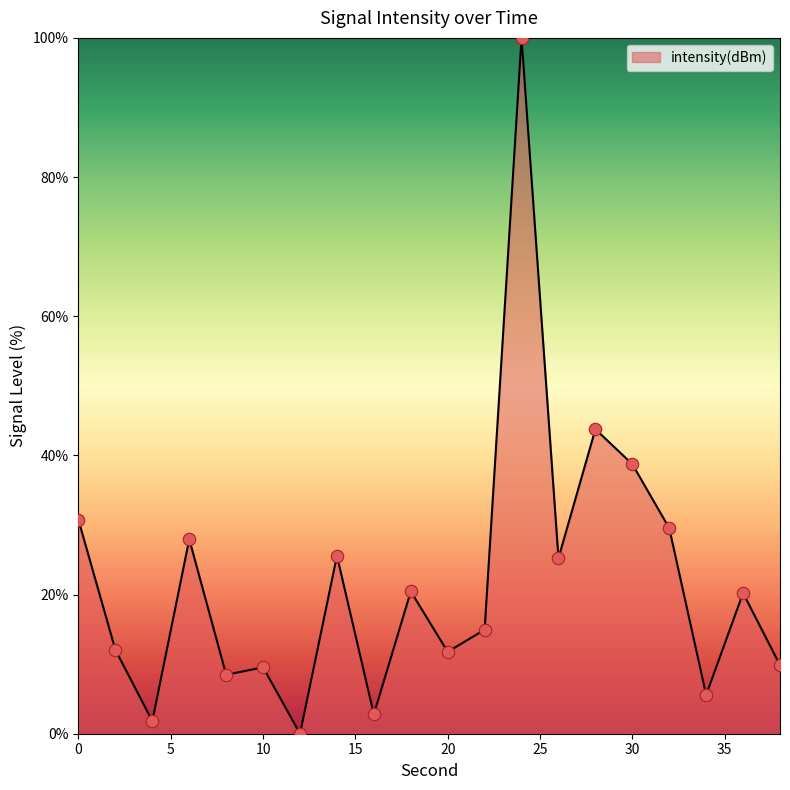

What is the difference between the maximum and minimum values?

100.0